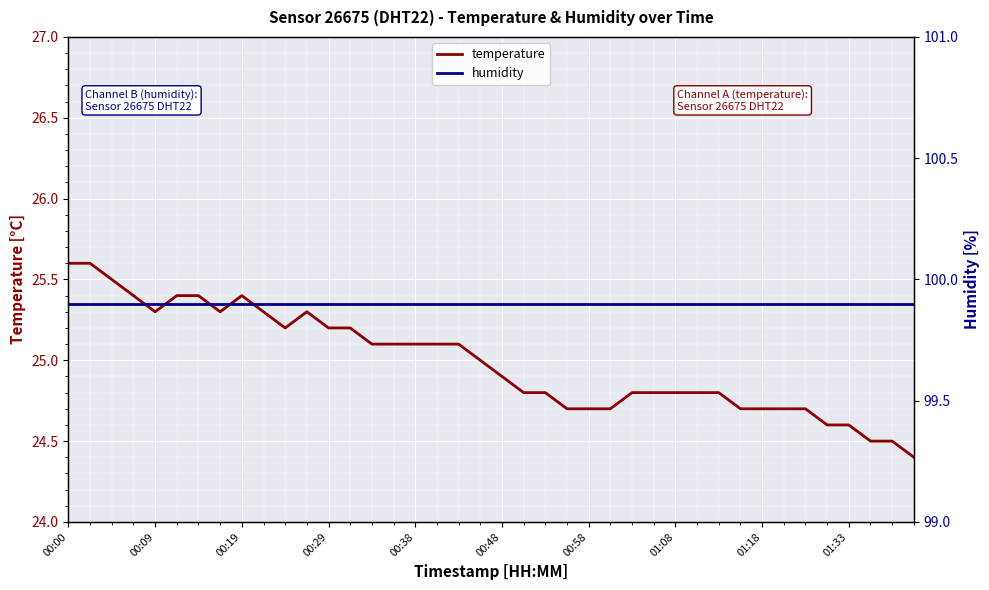

What is the lowest value of the temperature series?

24.4